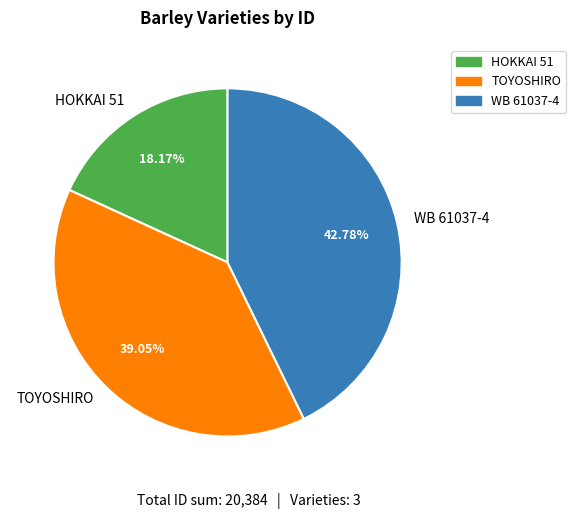

Count the number of slices in the pie.

3